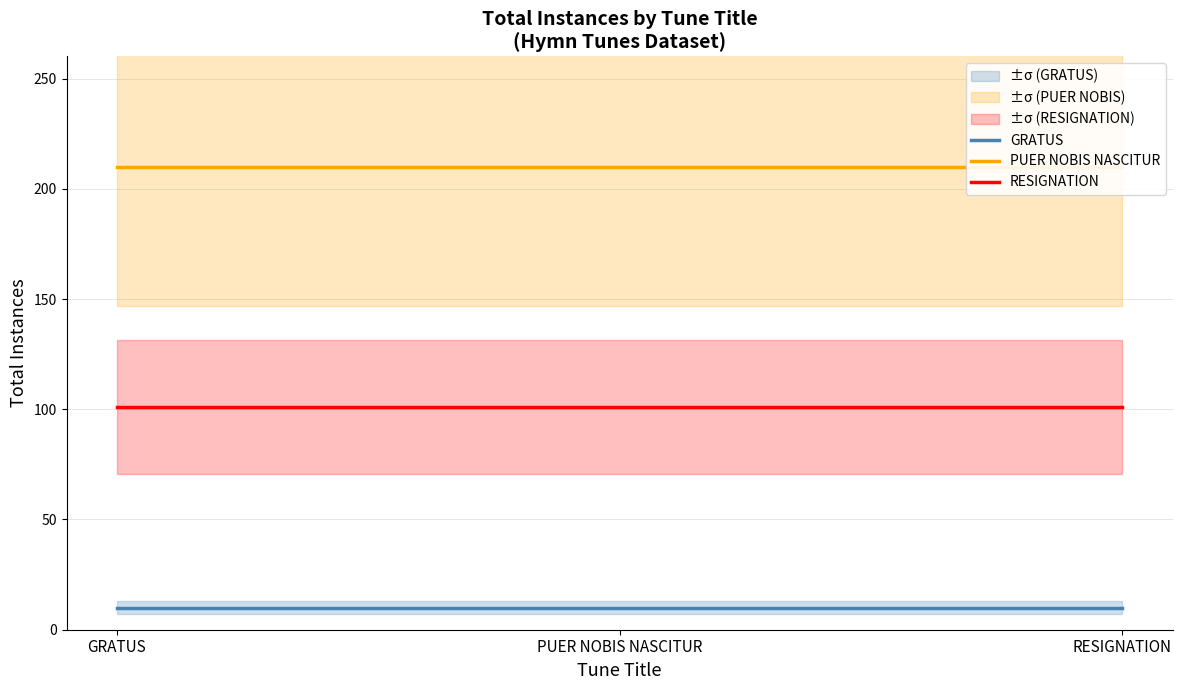

What is the label of the 1st point from the right?

RESIGNATION